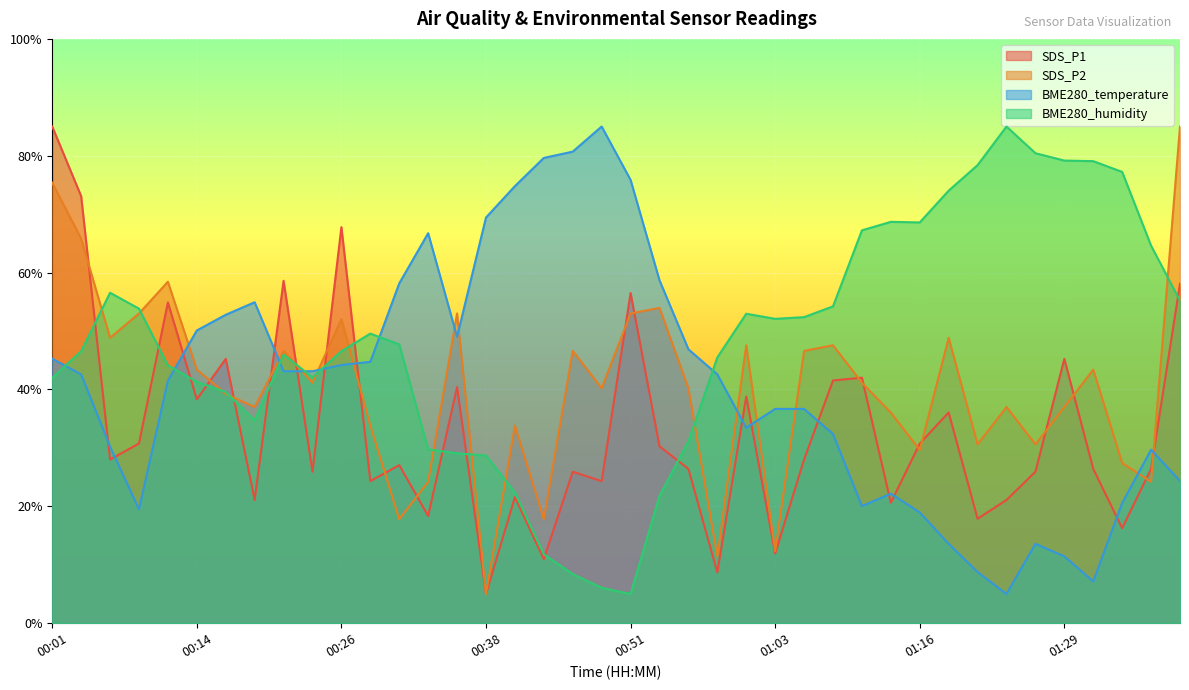

Reading left to right, extract all data points from this chart.

SDS_P1: 00:01=85.0	00:04=73.1	00:06=28.0	00:09=30.8	00:11=54.9	00:14=38.3	00:16=45.2	00:19=21.1	00:21=58.6	00:23=25.9	00:26=67.8	00:28=24.3	00:31=27.1	00:33=18.4	00:36=40.4	00:38=5.0	00:41=21.6	00:43=11.0	00:46=25.9	00:48=24.3	00:51=56.5	00:53=30.3	00:56=26.4	00:58=8.7	01:01=38.8	01:03=11.9	01:06=28.0	01:08=41.5	01:11=42.0	01:13=20.6	01:16=30.8	01:19=36.1	01:21=17.9	01:24=21.1	01:27=25.9	01:29=45.2	01:32=26.4	01:34=16.3	01:36=26.4	01:39=58.1
SDS_P2: 00:01=75.4	00:04=65.8	00:06=48.8	00:09=53.0	00:11=58.4	00:14=43.4	00:16=39.2	00:19=37.0	00:21=46.6	00:23=41.2	00:26=52.0	00:28=33.8	00:31=17.8	00:33=24.2	00:36=53.0	00:38=5.0	00:41=33.8	00:43=17.8	00:46=46.6	00:48=40.2	00:51=53.0	00:53=54.0	00:56=40.2	00:58=11.4	01:01=47.6	01:03=12.4	01:06=46.6	01:08=47.6	01:11=41.2	01:13=36.0	01:16=29.6	01:19=48.8	01:21=30.6	01:24=37.0	01:27=30.6	01:29=37.0	01:32=43.4	01:34=27.4	01:36=24.2	01:39=85.0
BME280_temperature: 00:01=45.3	00:04=42.6	00:06=30.2	00:09=19.5	00:11=41.5	00:14=50.1	00:16=52.8	00:19=54.9	00:21=43.1	00:23=43.1	00:26=44.2	00:28=44.7	00:31=58.2	00:33=66.7	00:36=49.0	00:38=69.4	00:41=74.8	00:43=79.6	00:46=80.7	00:48=85.0	00:51=75.9	00:53=58.7	00:56=46.9	00:58=42.6	01:01=33.5	01:03=36.7	01:06=36.7	01:08=32.4	01:11=20.0	01:13=22.2	01:16=19.0	01:19=13.6	01:21=8.8	01:24=5.0	01:27=13.6	01:29=11.4	01:32=7.1	01:34=20.6	01:36=29.7	01:39=24.3
BME280_humidity: 00:01=42.0	00:04=46.6	00:06=56.6	00:09=53.8	00:11=44.1	00:14=41.3	00:16=39.6	00:19=34.7	00:21=46.0	00:23=42.1	00:26=46.6	00:28=49.6	00:31=47.7	00:33=29.8	00:36=29.1	00:38=28.7	00:41=22.4	00:43=11.8	00:46=8.4	00:48=6.1	00:51=5.0	00:53=21.8	00:56=31.1	00:58=45.5	01:01=53.0	01:03=52.1	01:06=52.4	01:08=54.2	01:11=67.2	01:13=68.7	01:16=68.6	01:19=74.0	01:21=78.4	01:24=85.0	01:27=80.4	01:29=79.2	01:32=79.1	01:34=77.2	01:36=64.6	01:39=55.2